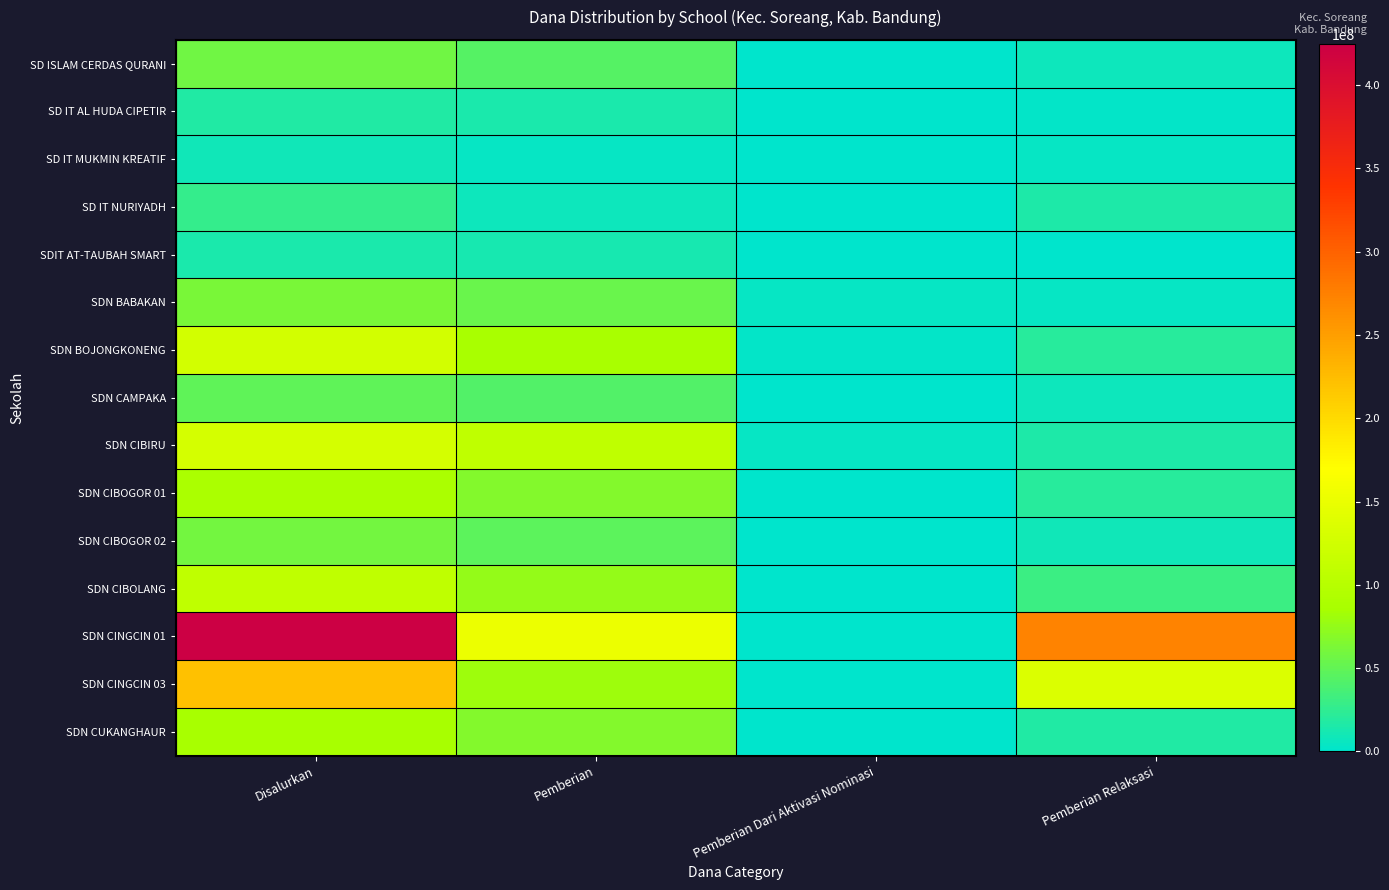

Which has a higher value, Pemberian Relaksasi or Disalurkan?

Disalurkan